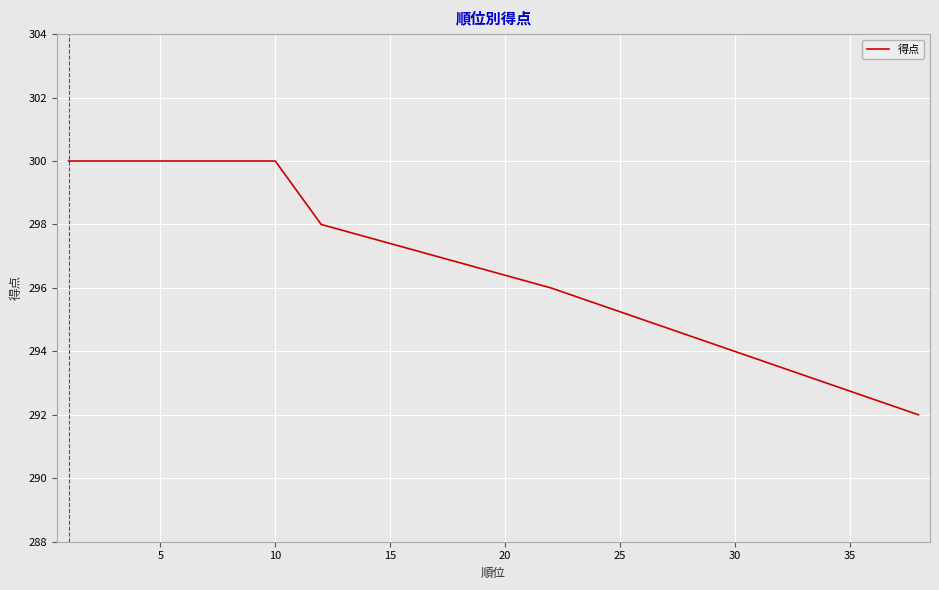

How many categories are shown in the chart?

40